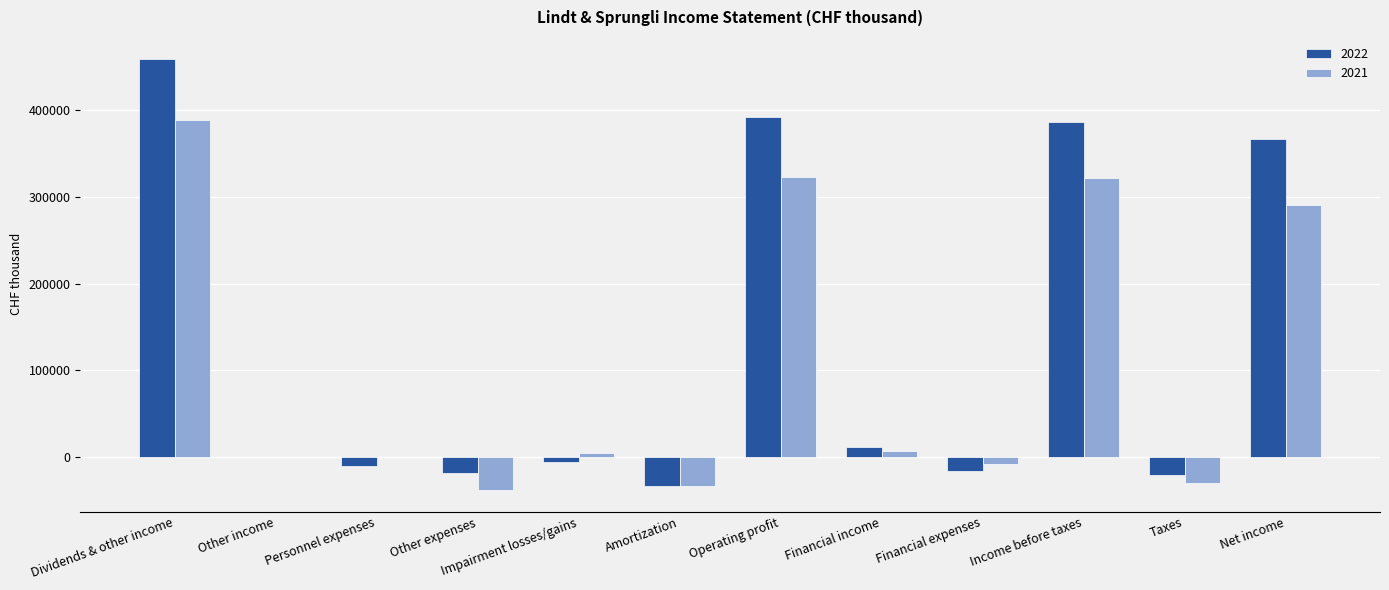

Read the 2022 value at Personnel expenses, to the nearest 100.

-10300